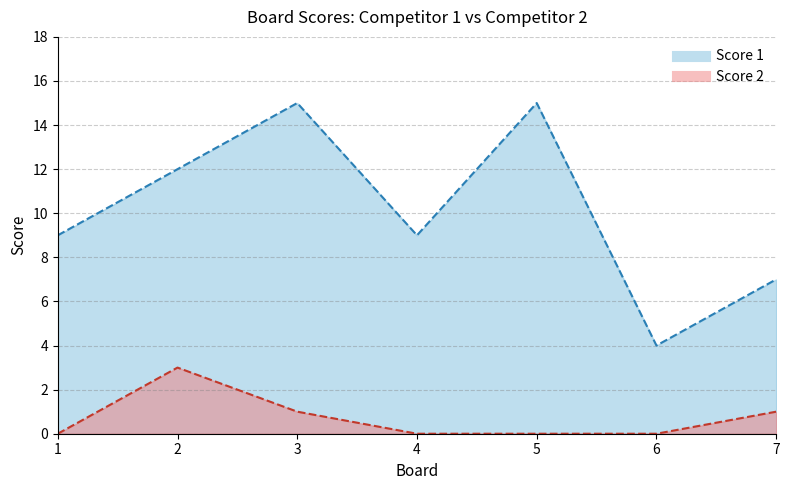

The Score 2 series shows 1 at 2. True or false?

False